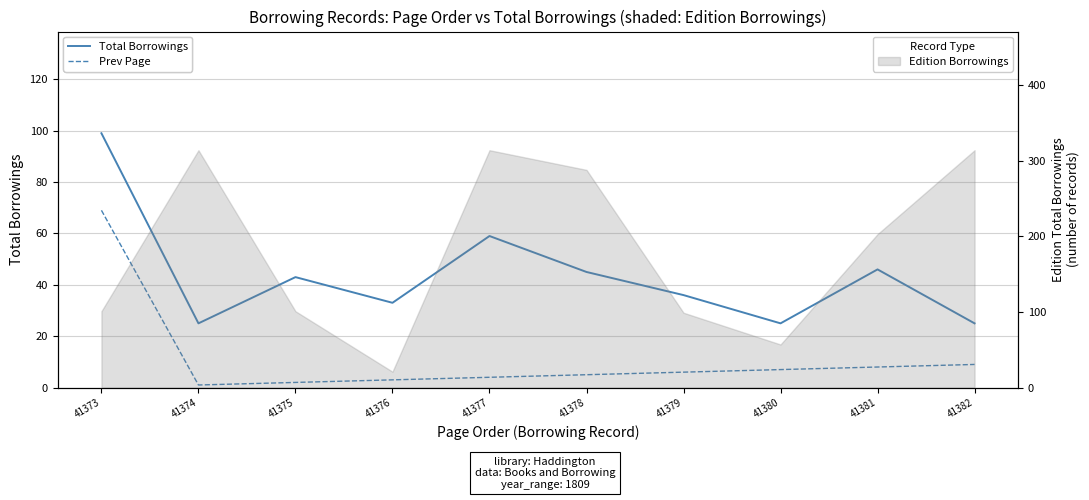

Reading left to right, transcribe all the data shown in this chart.

Total Borrowings (borrower): 99	25	43	33	59	45	36	25	46	25
Prev Page: 69	1	2	3	4	5	6	7	8	9